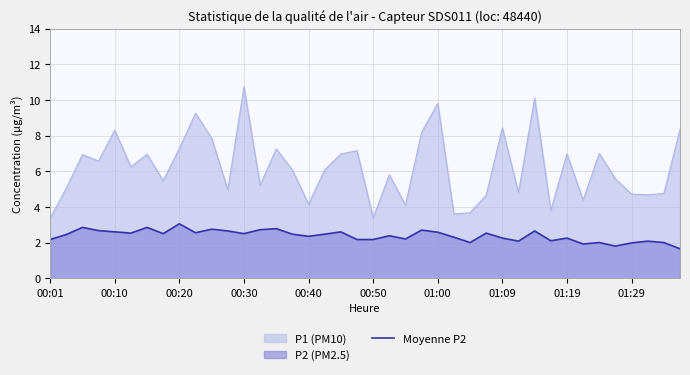

Which series has the widest spread of values?

P1 (PM10)